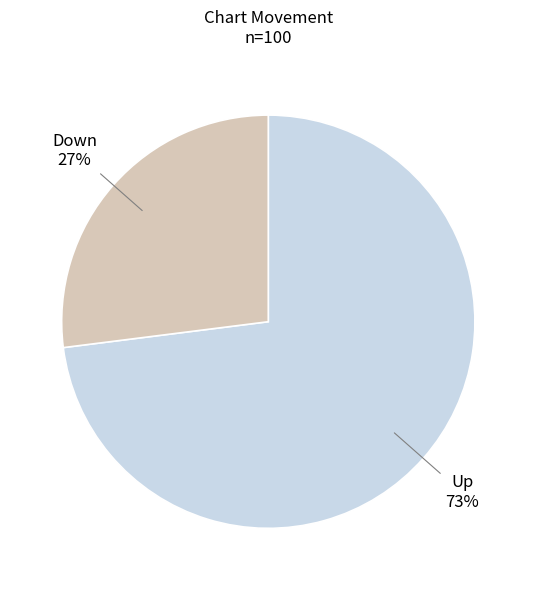

What is the majority slice?

Up